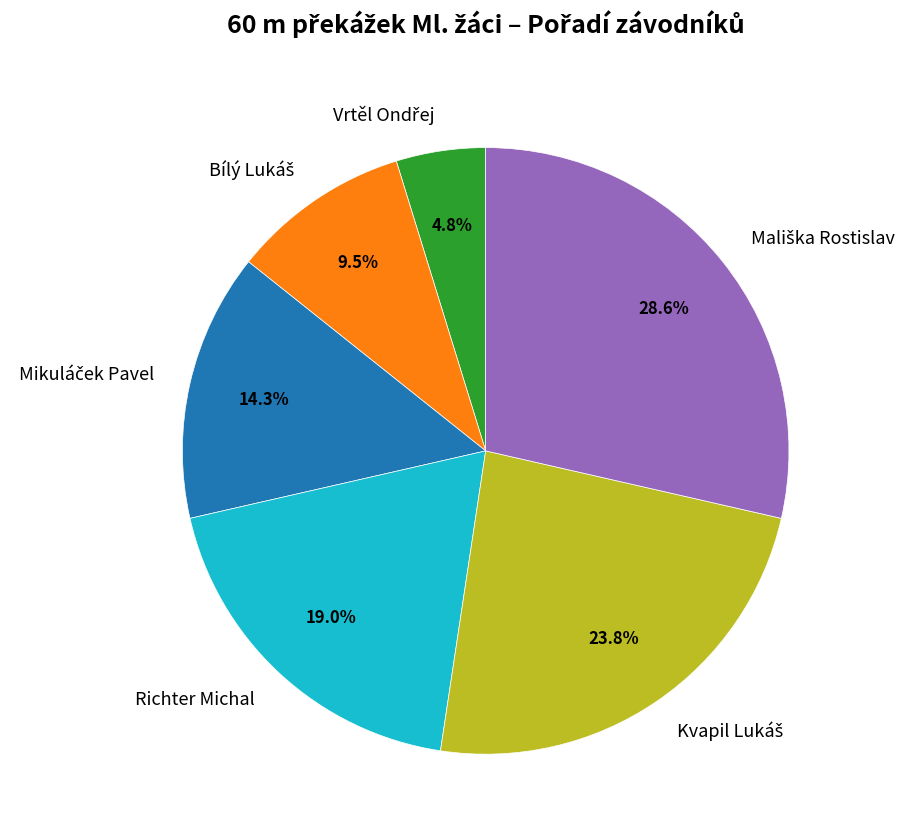

Is there any slice that represents more than half of the pie?

No